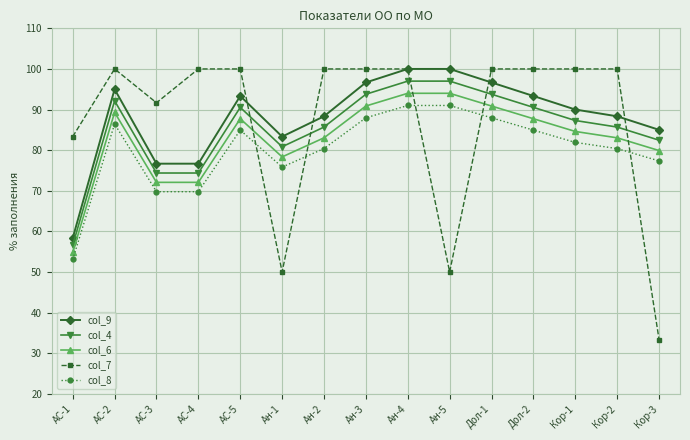

The value of col_6 at Ан-3 is 90.9. True or false?

True